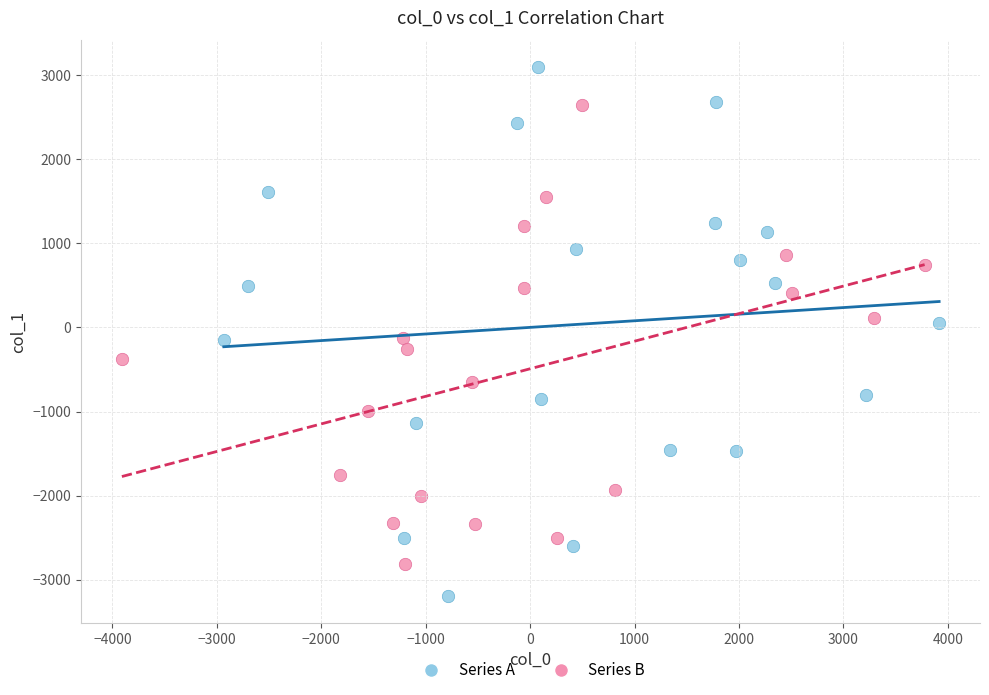

Which series has the largest Y range (max minus min)?

Series A